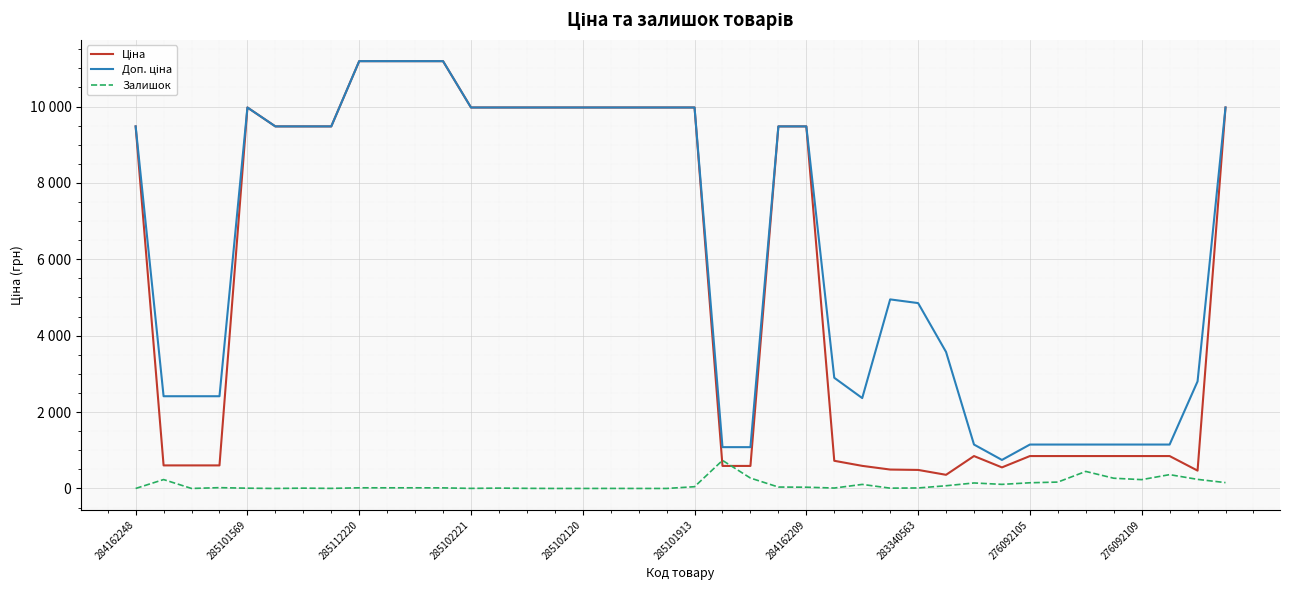

How many interior local valleys does the Ціна series have?

3